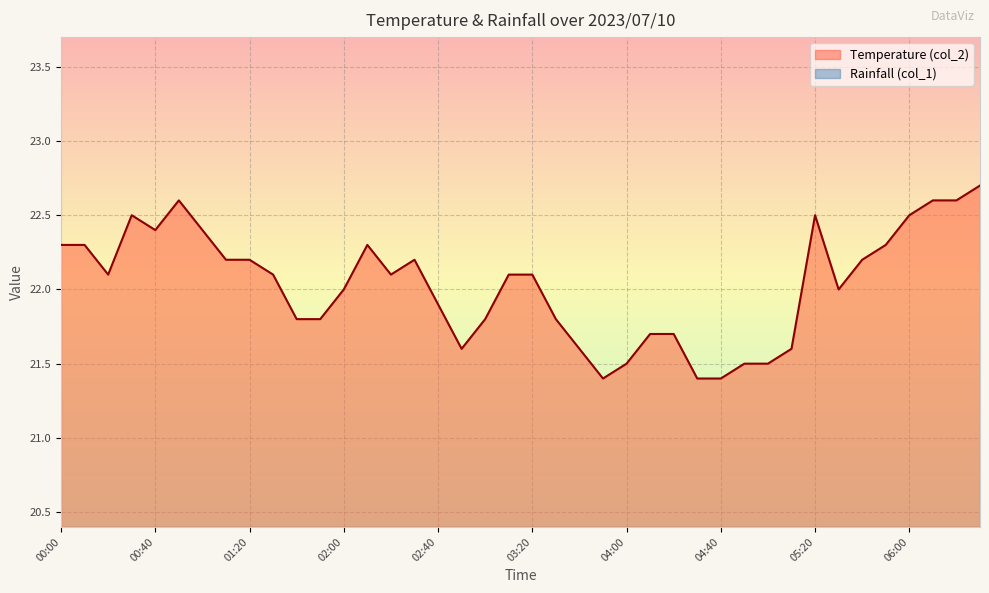

What is the minimum value shown in the chart?

21.4